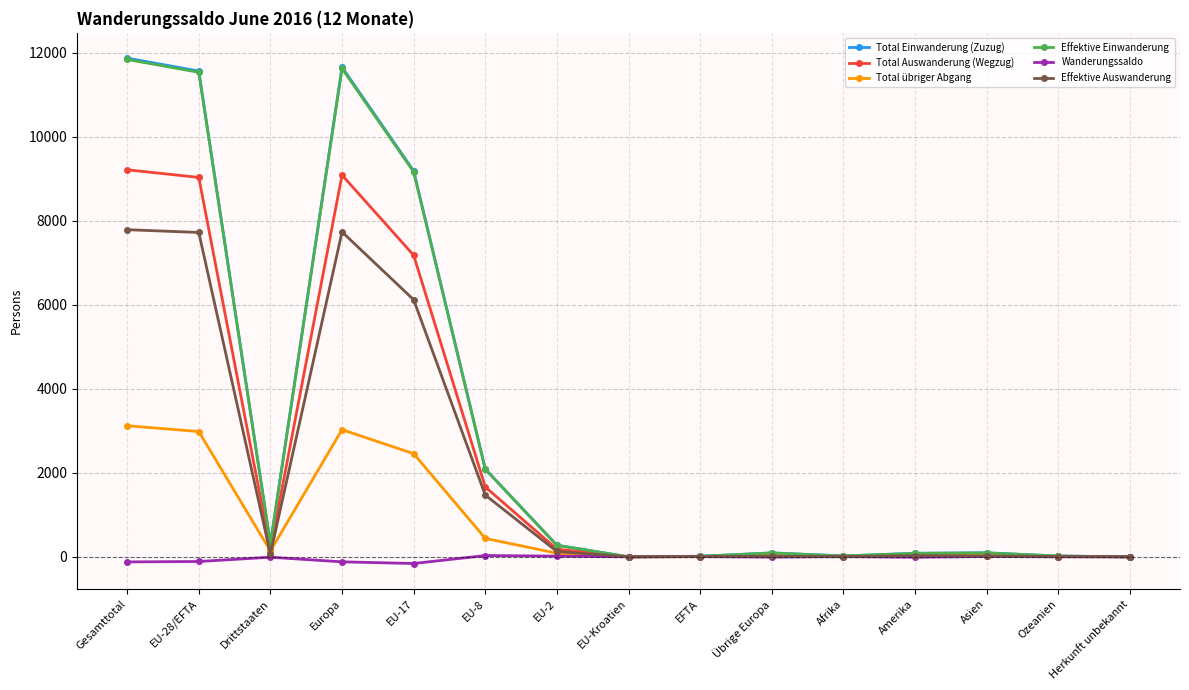

What is the difference between the second highest and second lowest values in the Total Einwanderung (Zuzug) series?

11654